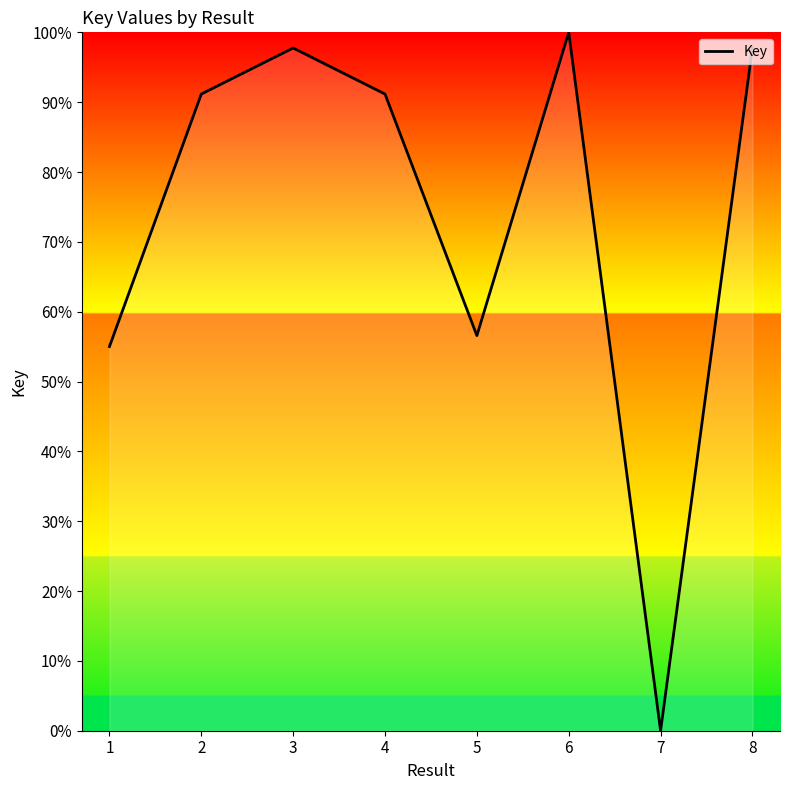

What is the greatest value displayed?

100.0